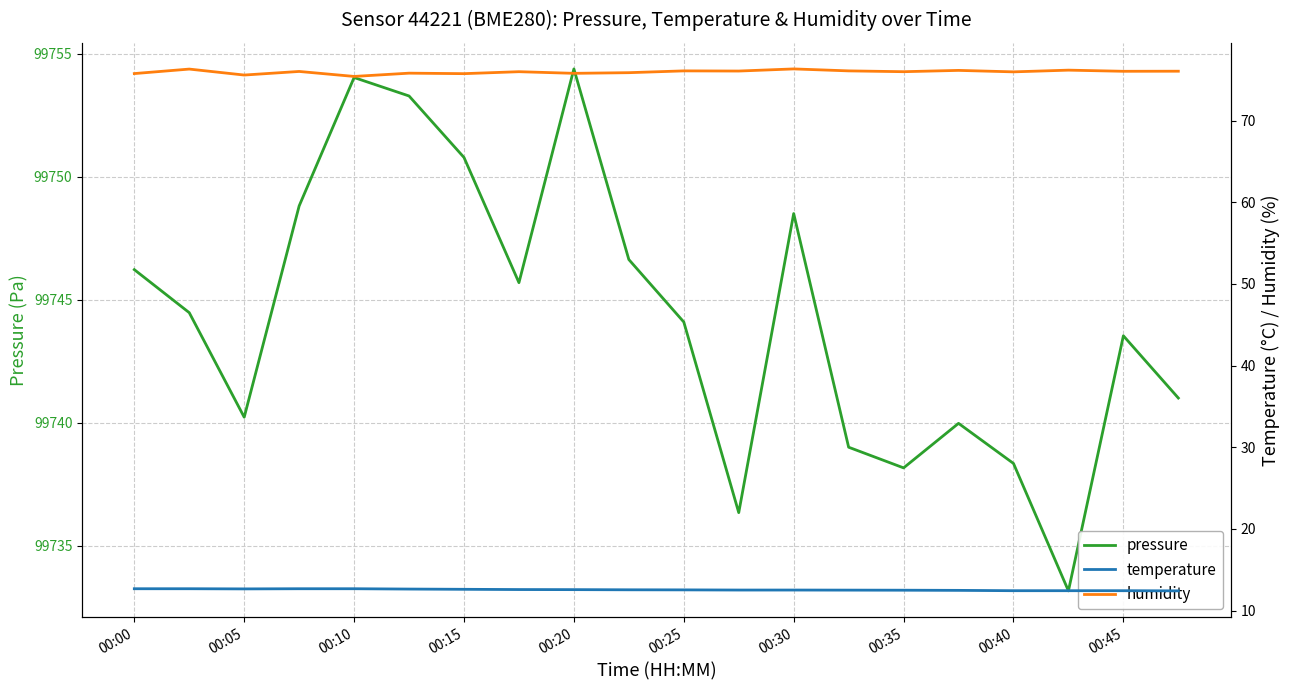

Does the chart have visible grid lines?

Yes